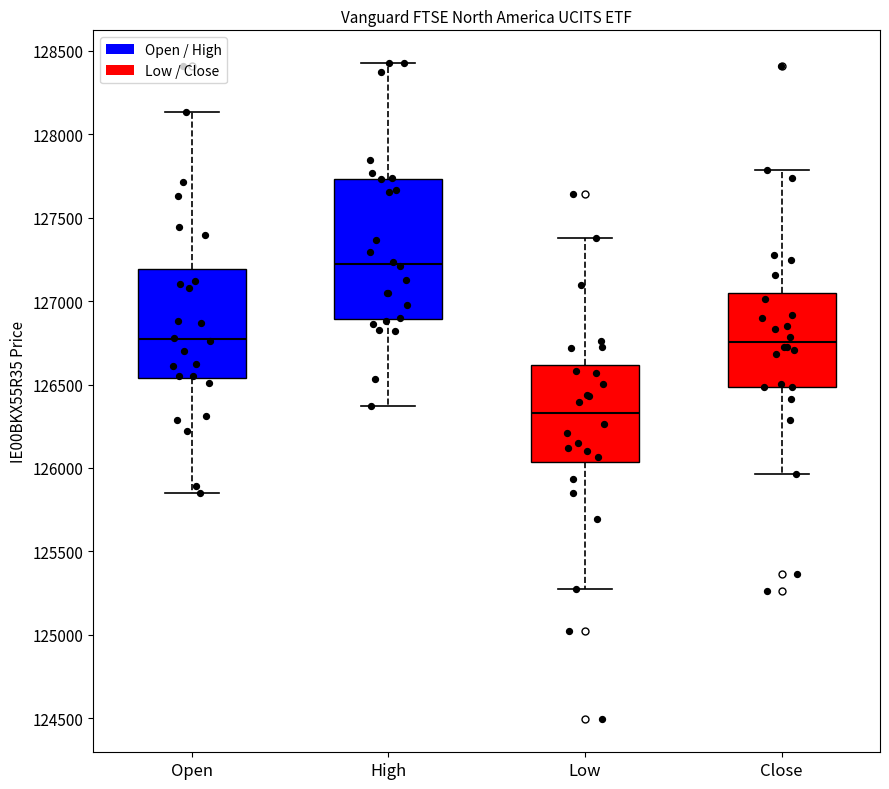

Where is the lower edge of the box for Close on the y-axis? The values are not printed on the chart, so give them approximately, as read against the axis.

126500